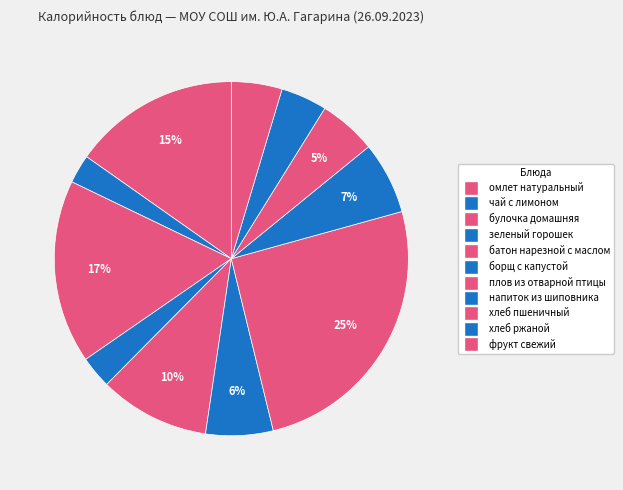

Between борщ с капустой and омлет натуральный, which is larger?

омлет натуральный